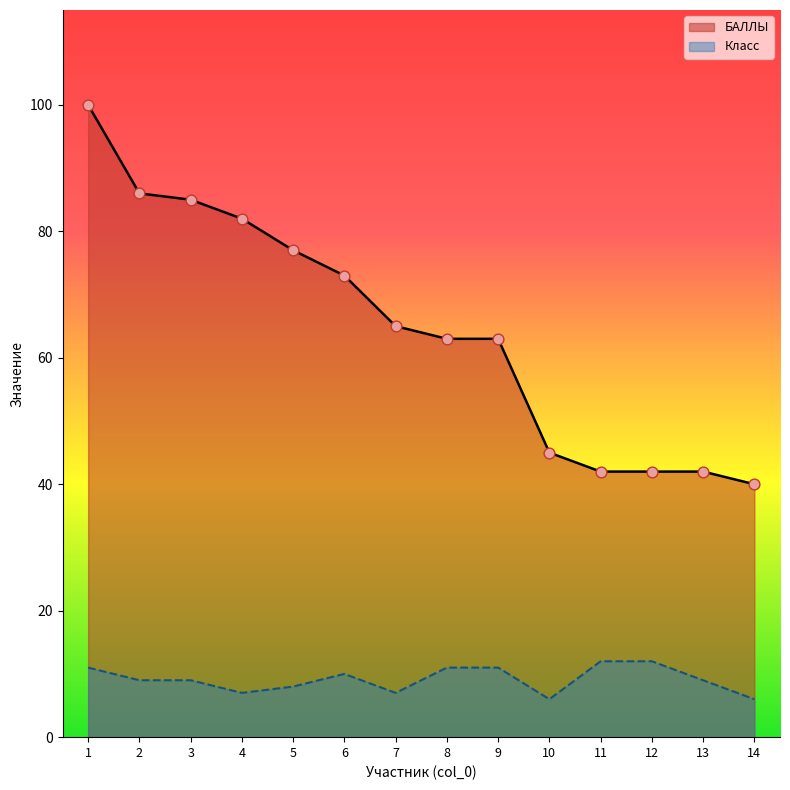

Which series has the widest spread of Y values?

БАЛЛЫ